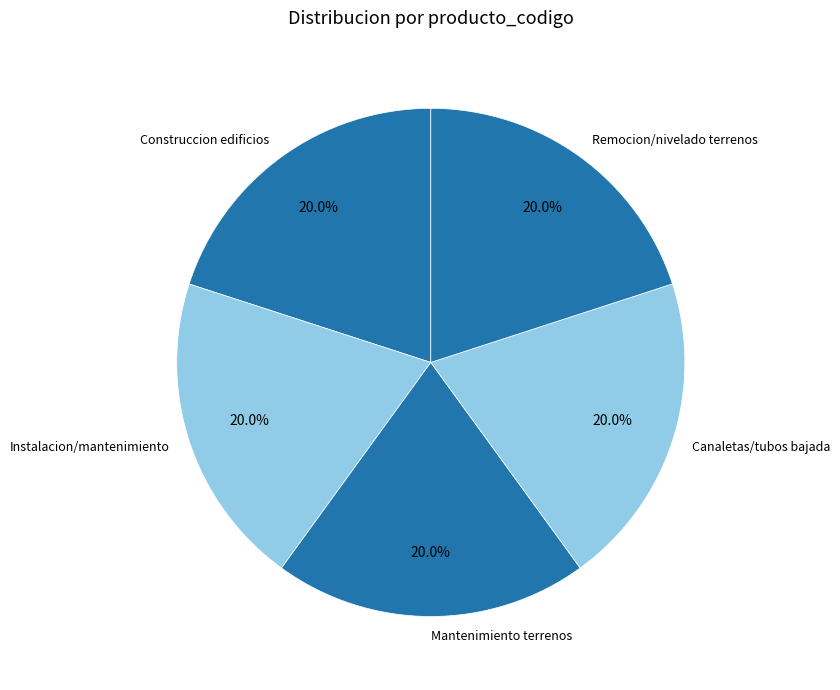

Do Mantenimiento terrenos and Instalacion/mantenimiento together represent more than half of the pie?

No